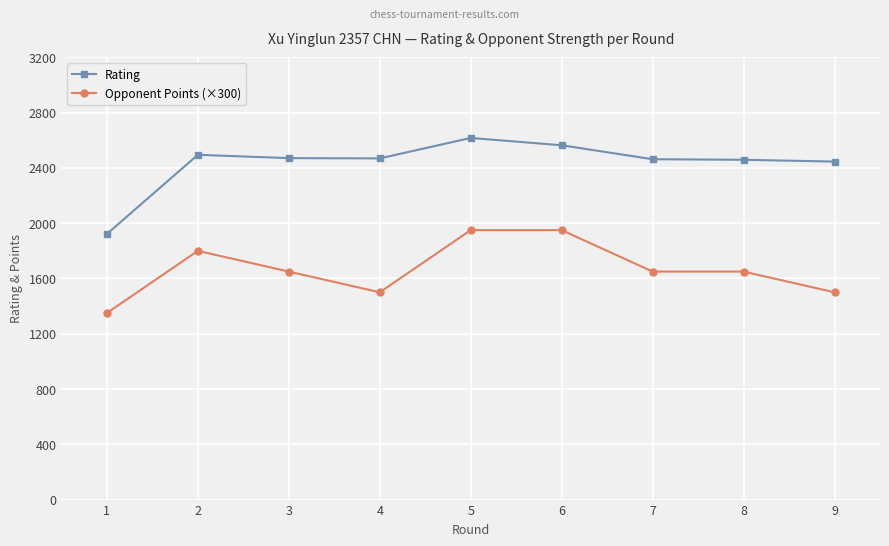

True or false: Rating and Opponent Points (×300) cross at least once.

False